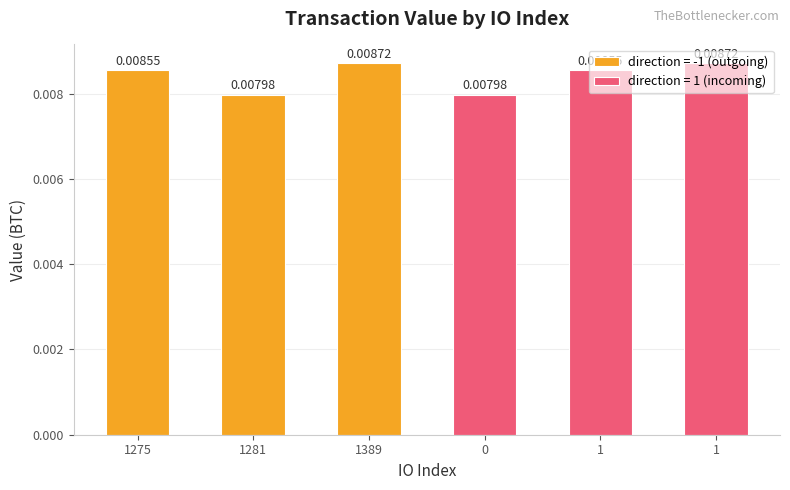

What is the label of the 6th bar from the right?

1275